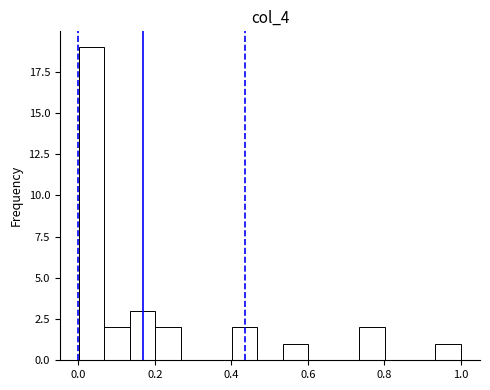

Around what value on the x-axis is the tallest bar? Give the approximate position of its centre, as read against the axis.

0.04